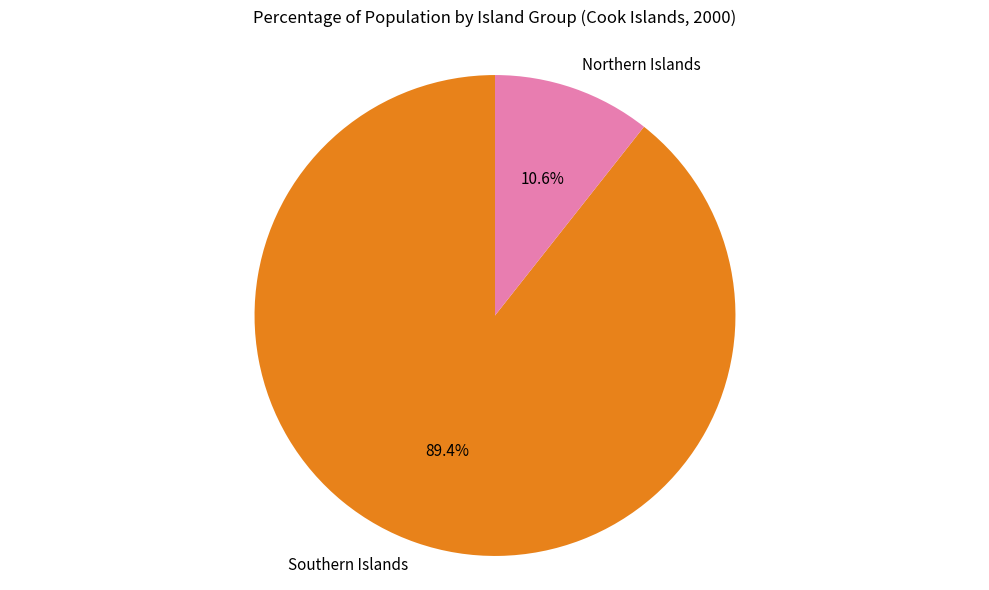

Count the number of slices in the pie.

2